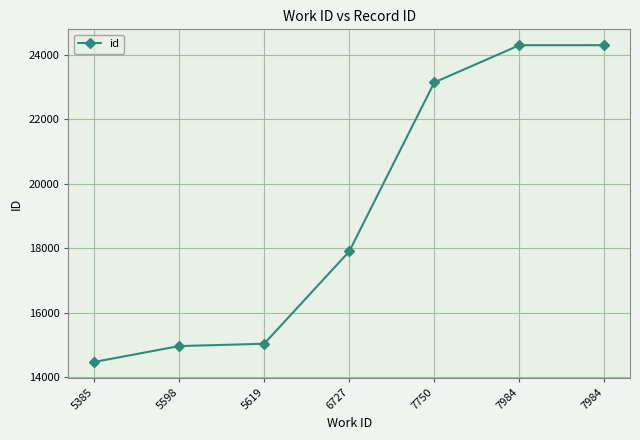

How many data points are less than 17900?

3